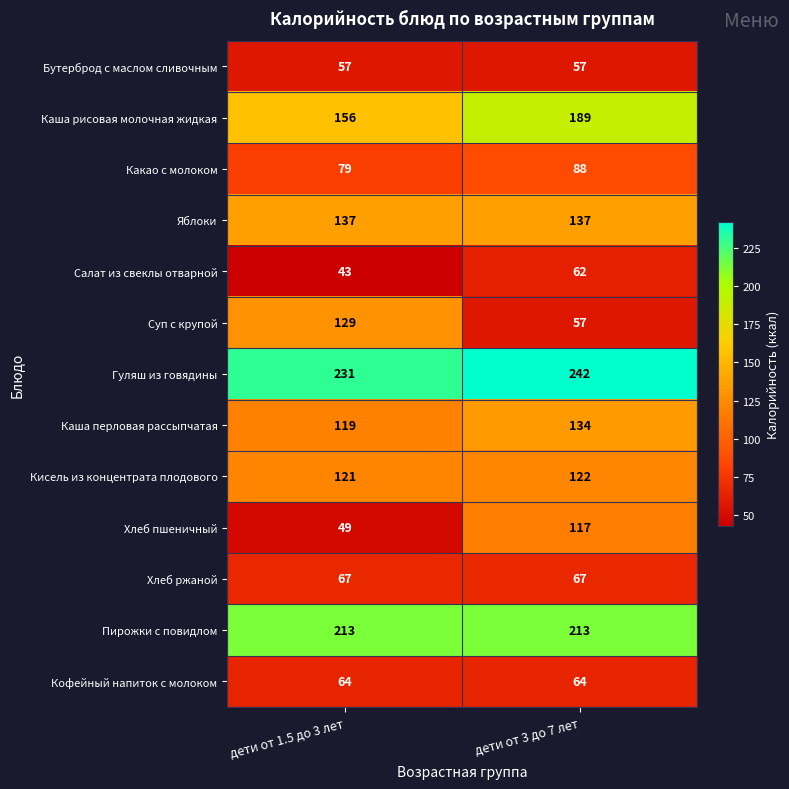

Which series has the largest total across all categories?

Гуляш из говядины